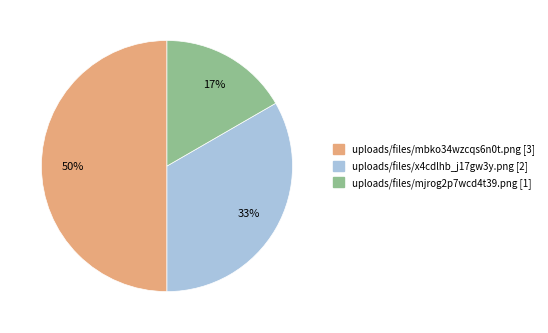

Does uploads/files/mjrog2p7wcd4t39.png [1] represent more than half of the total?

No